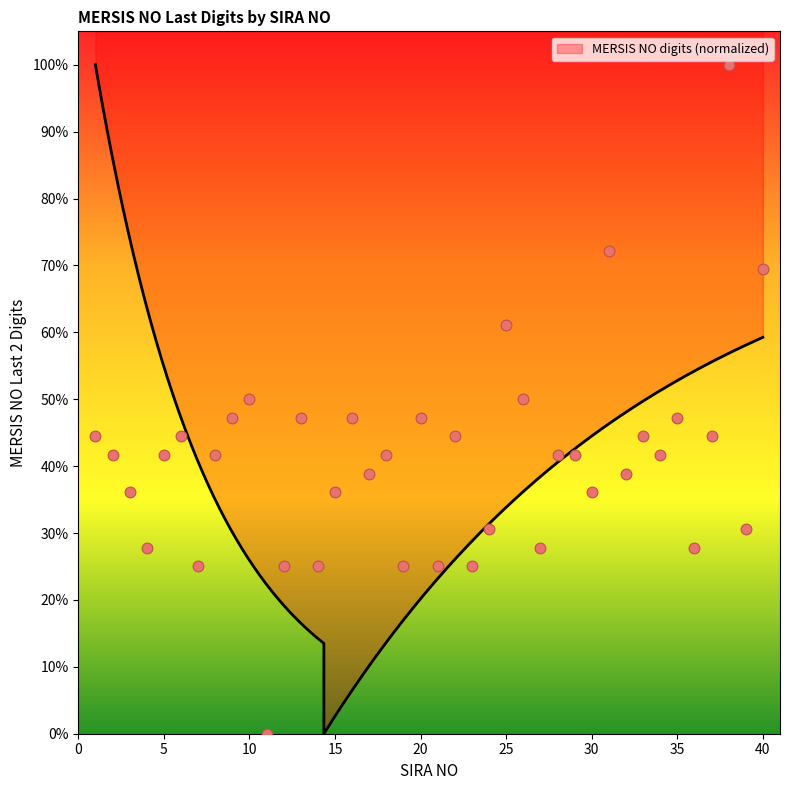

What is the change in value from 2 to 40?

+27.8